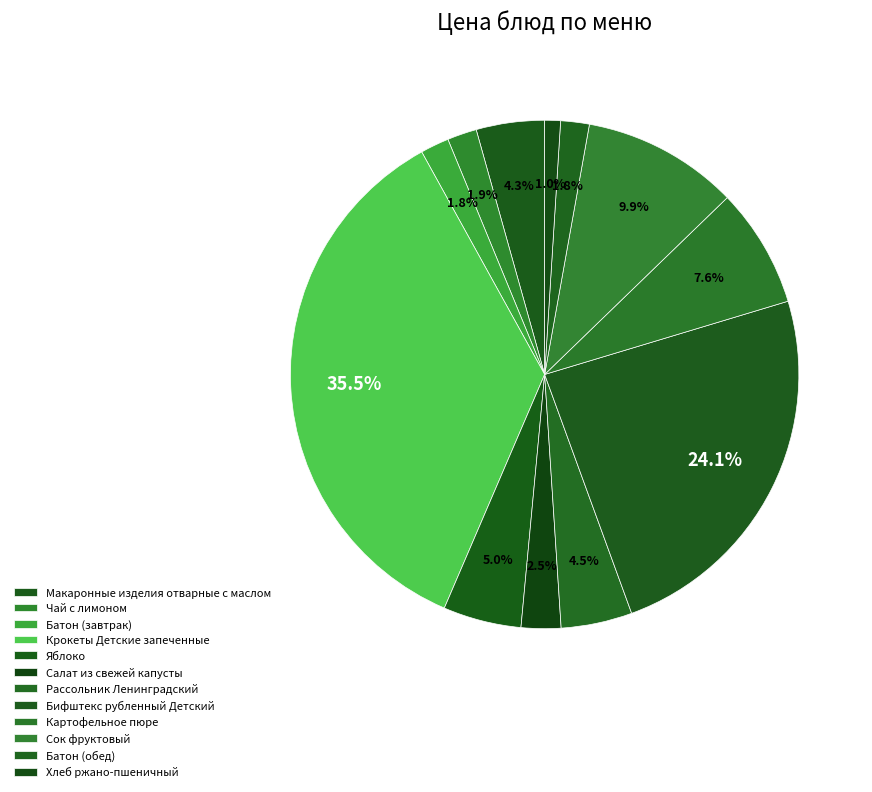

How many slices are in this pie chart?

12